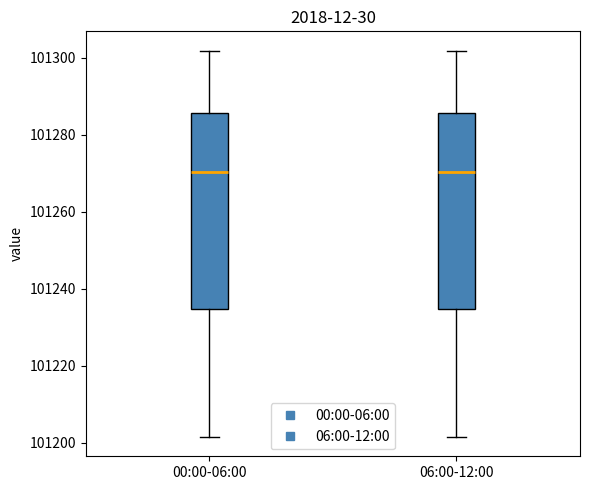

Reading left to right, read every box against the y-axis: the position of its median line, the range the box covers, and the ends of its whiskers. The values are not printed on the chart, so give them approximately, as read against the axis.

00:00-06:00: median 101270, box 101234 to 101286, whiskers 101202 to 101302
06:00-12:00: median 101270, box 101234 to 101286, whiskers 101202 to 101302